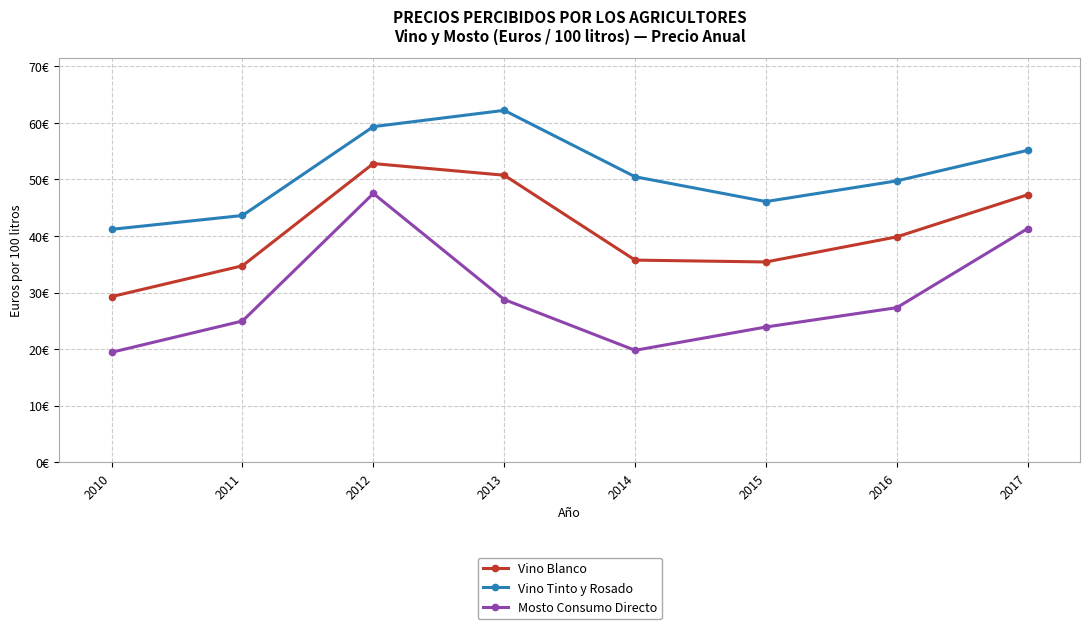

Does the chart have visible grid lines?

Yes